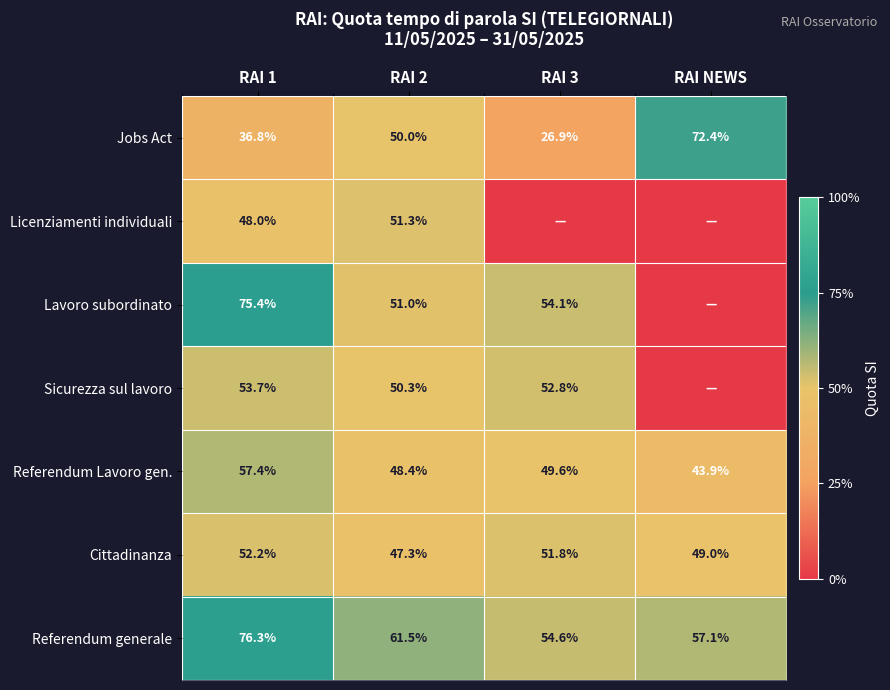

What is the sum of all Referendum generale values?

249.5